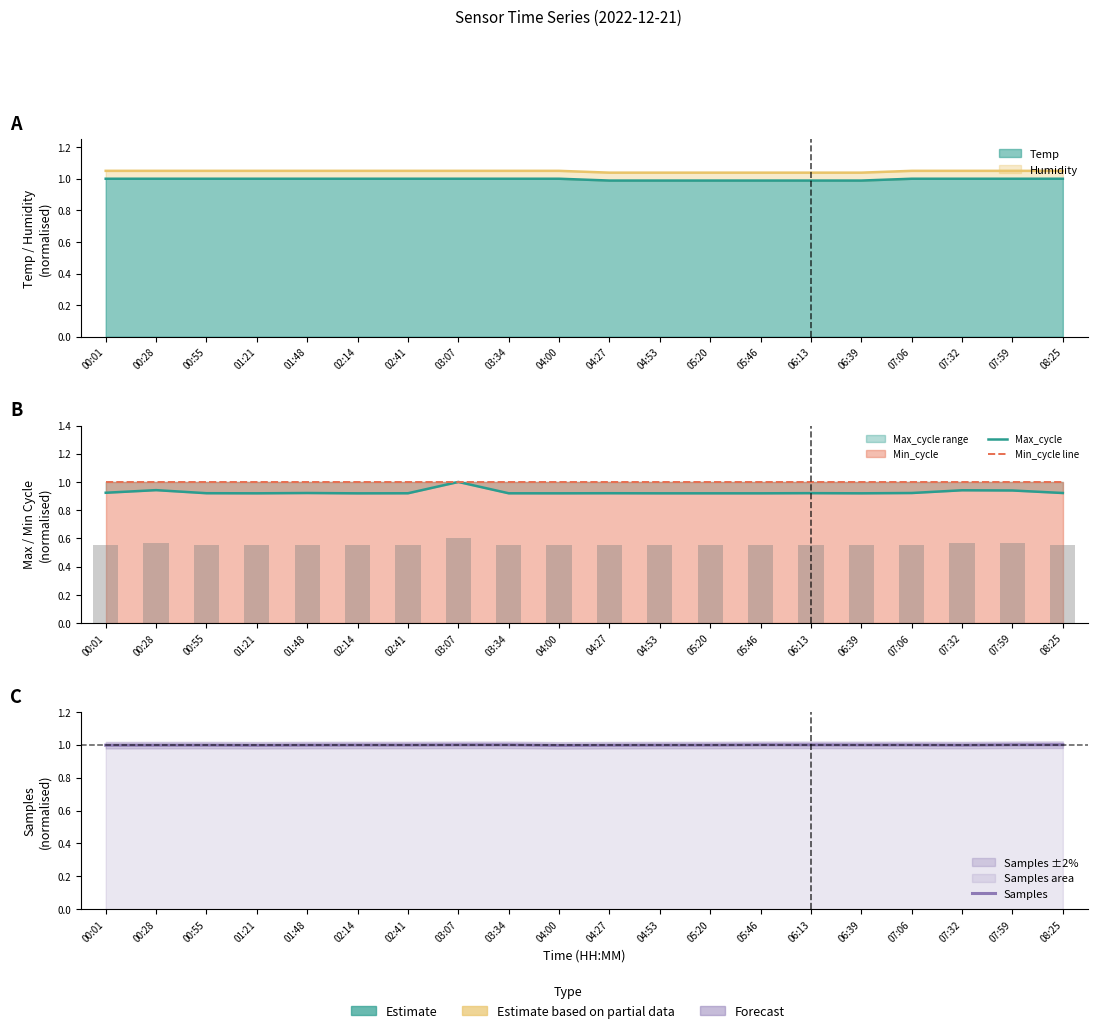

What is the value of the Samples bar at the 18th from the left?

1.0